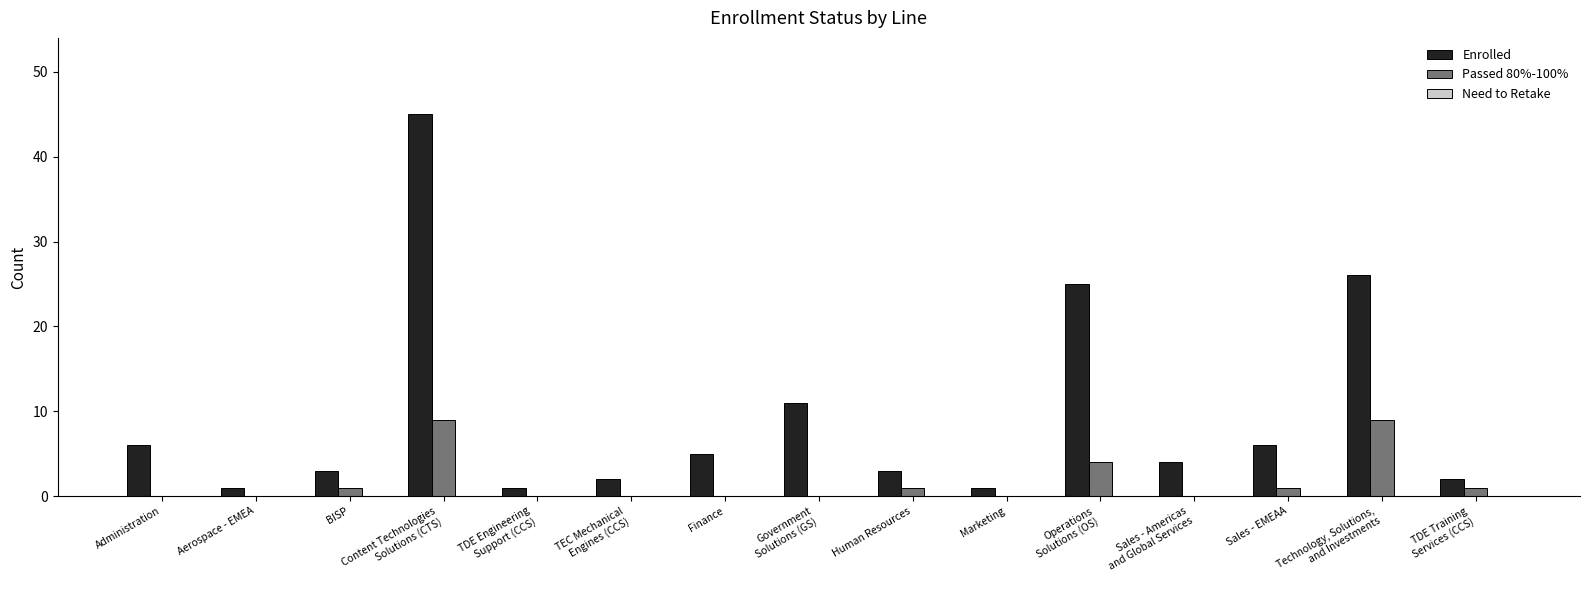

What is the sum of all Enrolled values?

141